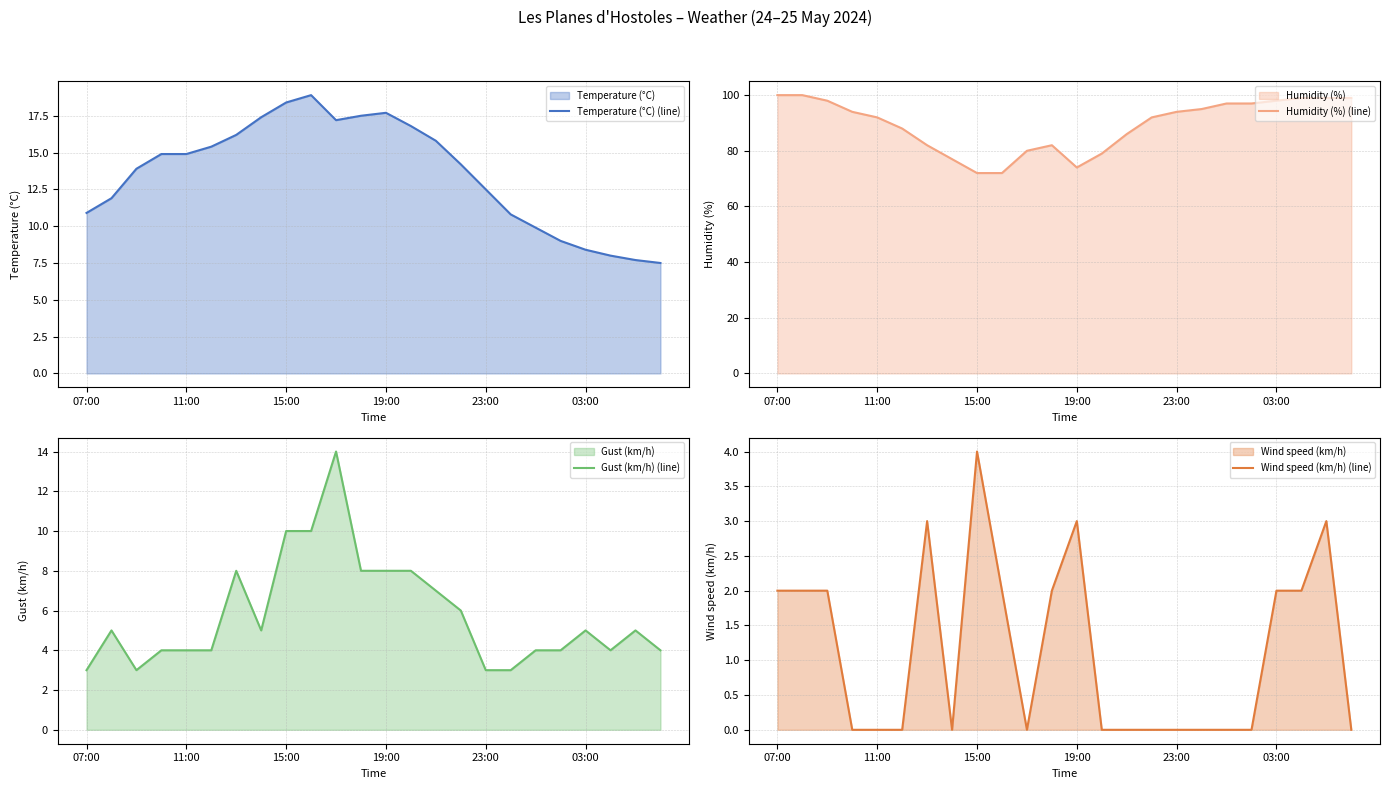

True or false: Humidity (%) (line) has a value of 44 at 19:00.

False